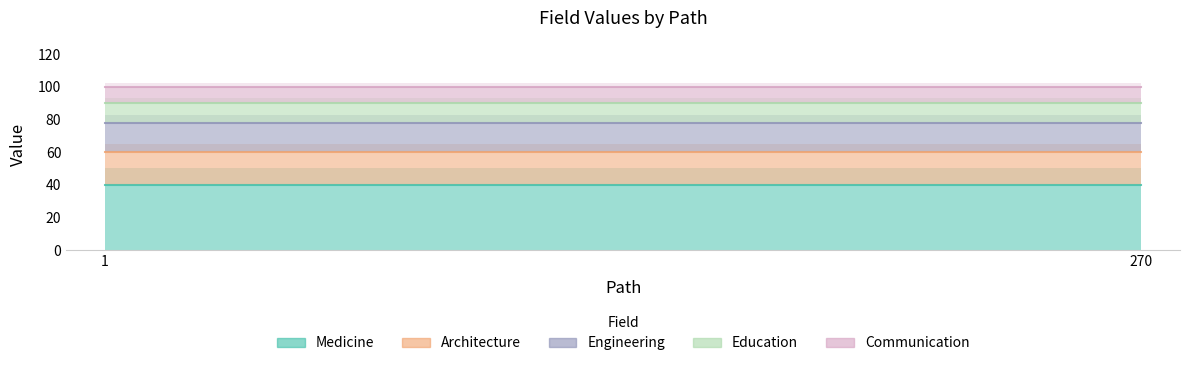

At how many categories does at least one series exceed 11?

2